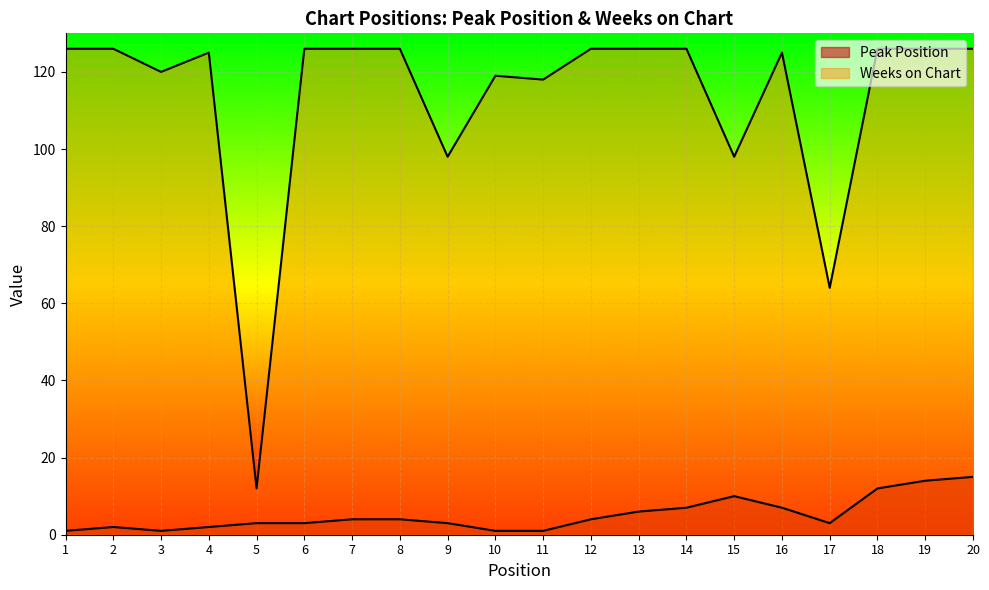

Where is the first local minimum for Peak Position?

3